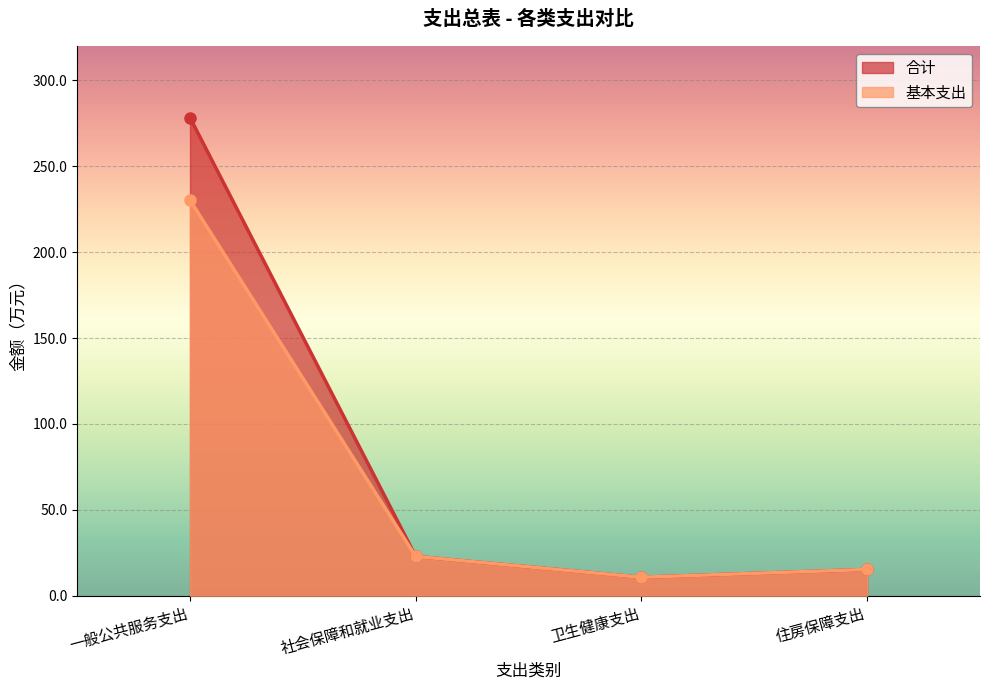

Reading right to left, extract all data points from this chart.

合计: 15.3	10.8	22.9	278.3
基本支出: 15.3	10.8	22.9	230.3